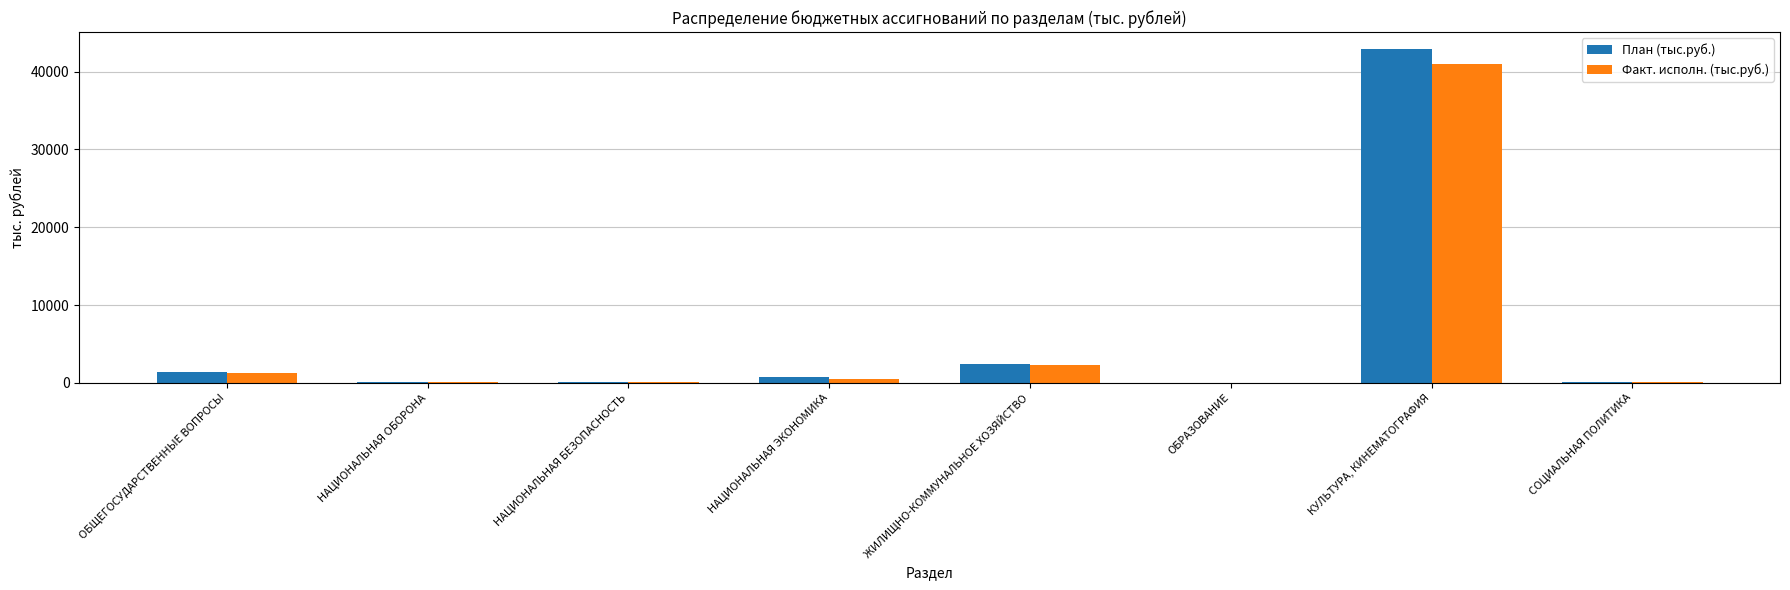

Which series changed the most between НАЦИОНАЛЬНАЯ ОБОРОНА and КУЛЬТУРА, КИНЕМАТОГРАФИЯ?

План (тыс.руб.)